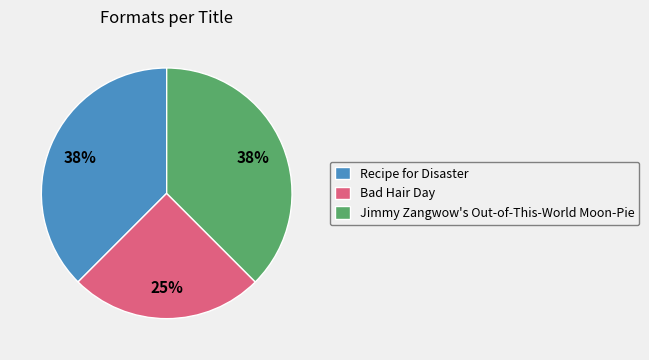

To the nearest percent, what is the average slice percentage?

33%